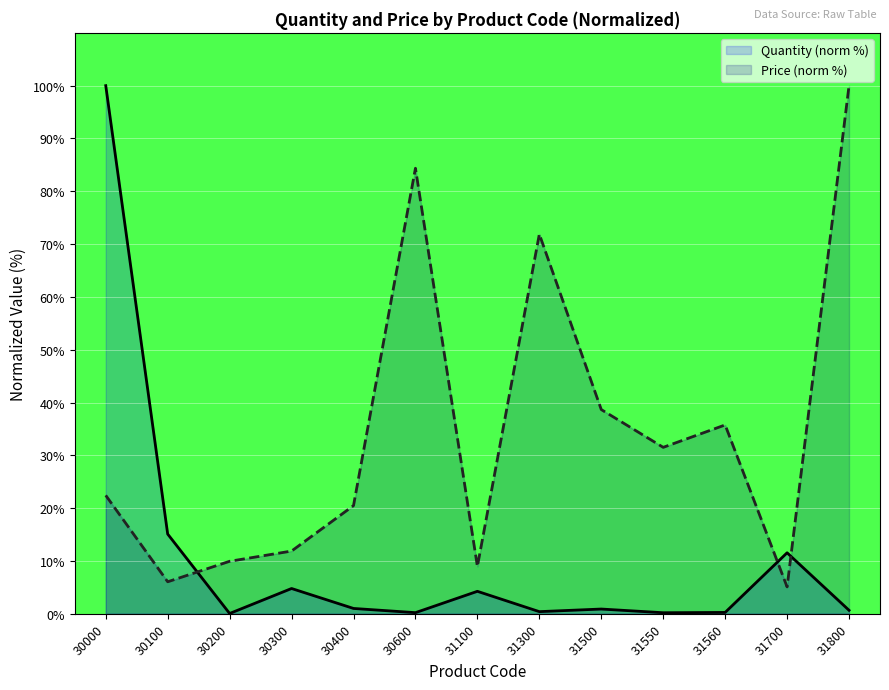

At which category does Price (norm %) reach its first local peak?

30600